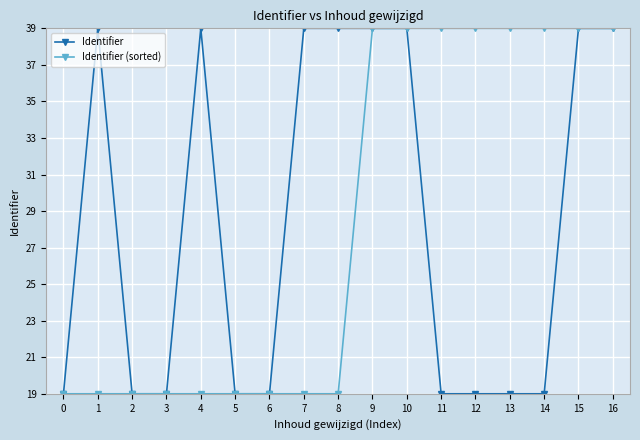

What is the sum of all Identifier (sorted) values?

483.0